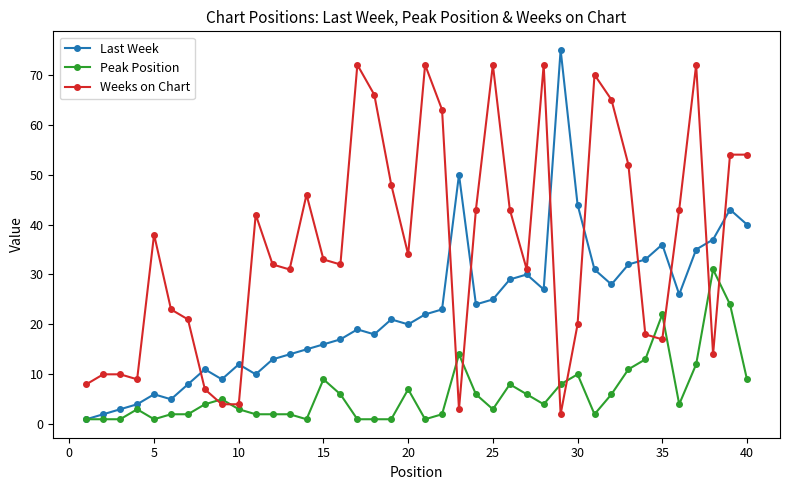

What is the greatest value displayed?

75